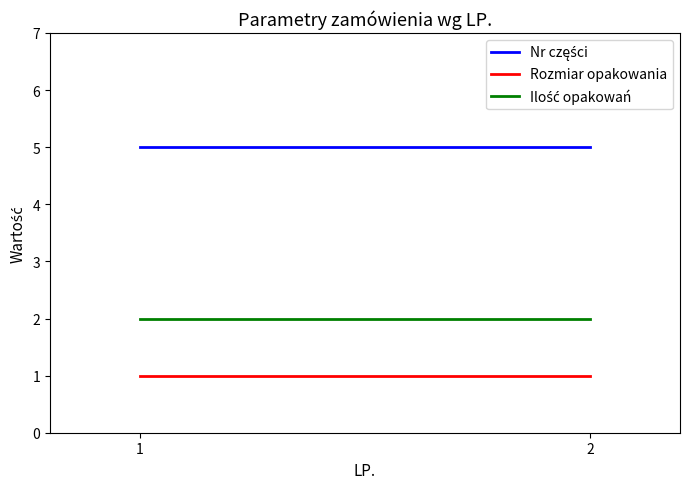

The Rozmiar opakowania series shows 2 at 2. True or false?

False